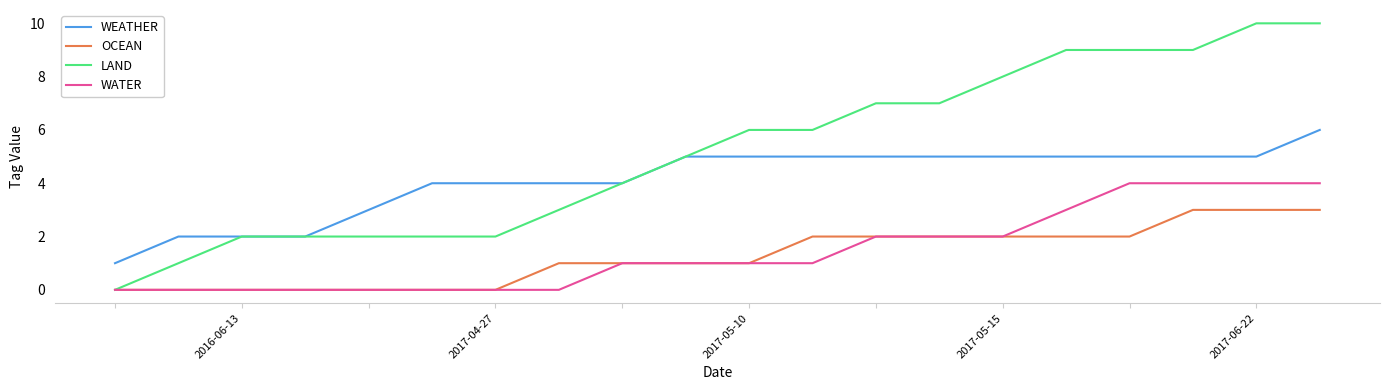

True or false: WEATHER and OCEAN intersect in this chart.

False